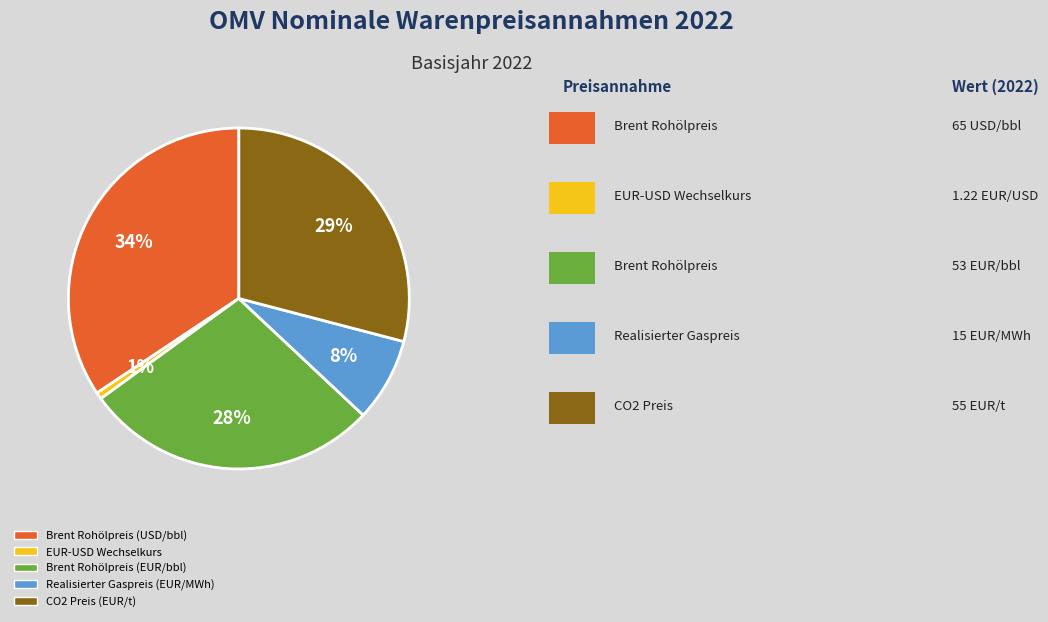

Which has a higher value, CO2 Preis (EUR/t) or Brent Rohölpreis (USD/bbl)?

Brent Rohölpreis (USD/bbl)